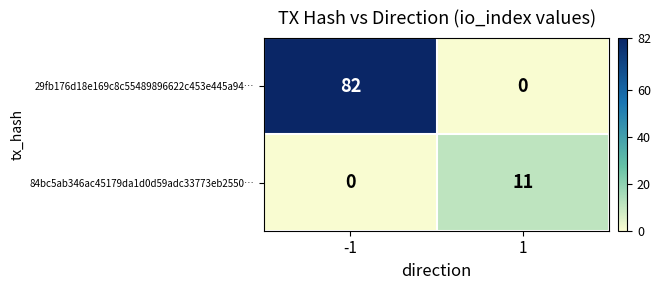

How many distinct data groups are displayed?

2